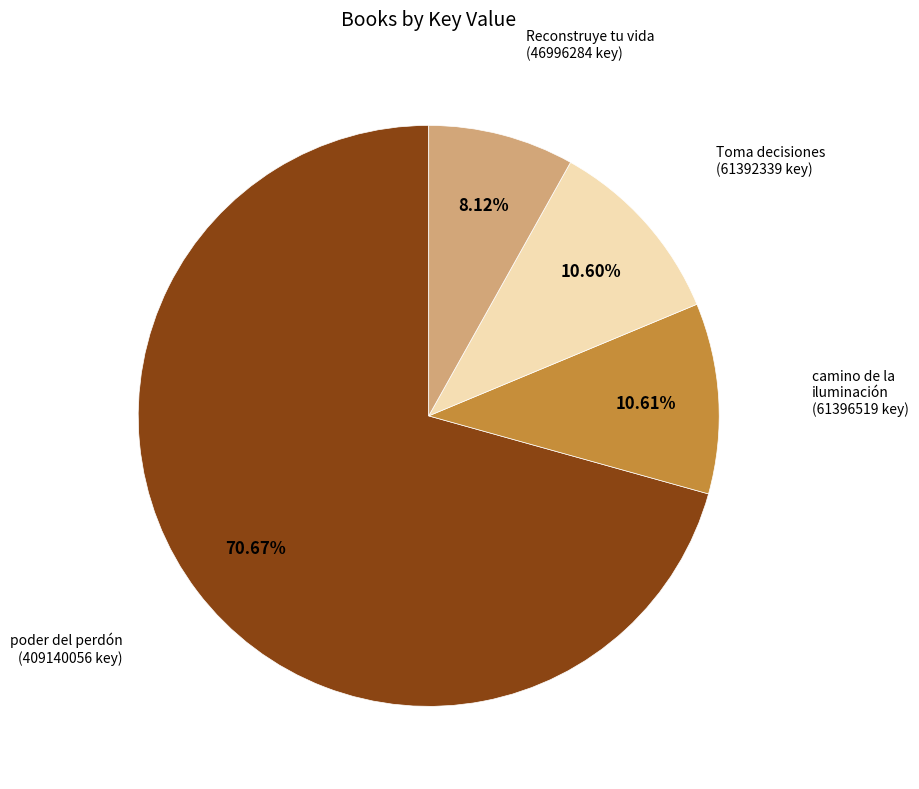

Is there a majority slice in this chart?

Yes